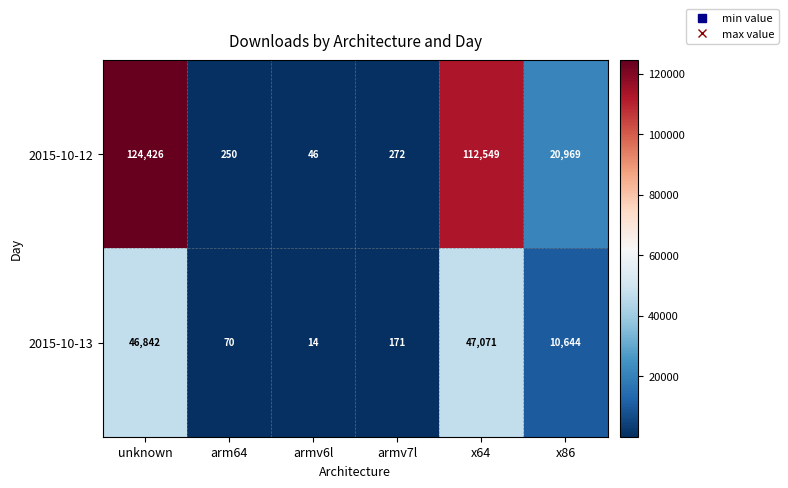

Count the number of data series in this chart.

2